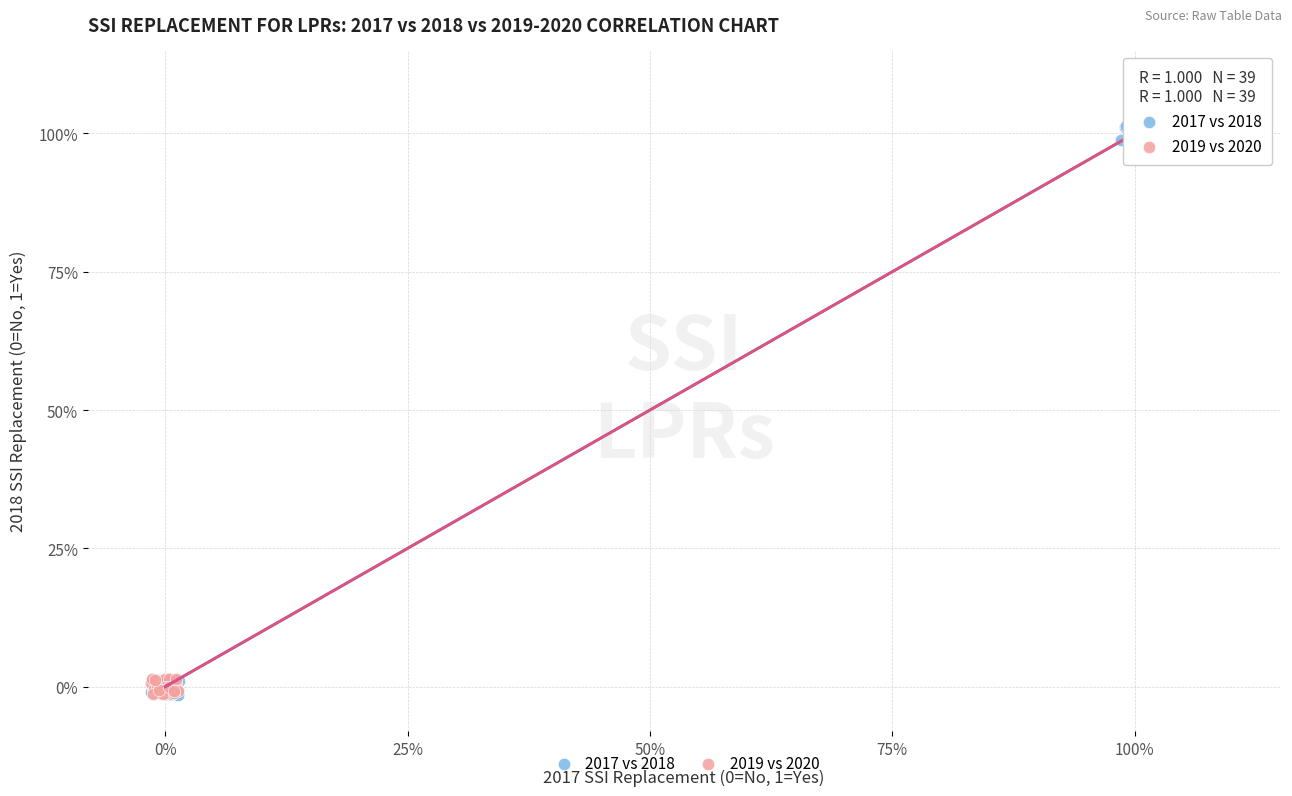

What are all the series names shown in the legend?

2017 vs 2018, 2019 vs 2020